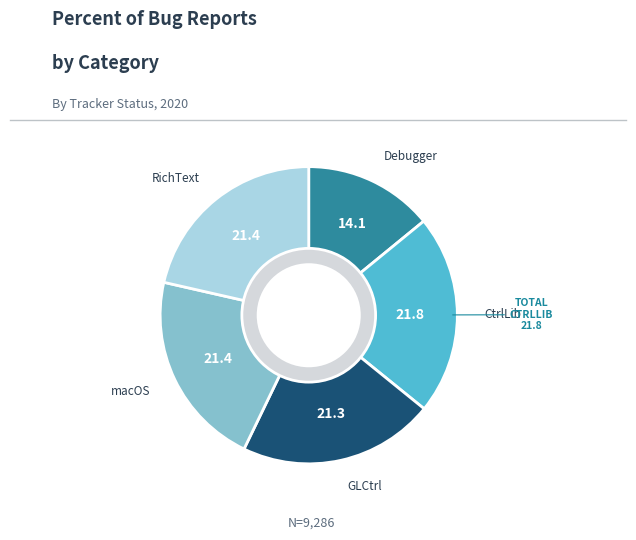

Is there any slice that represents more than half of the pie?

No